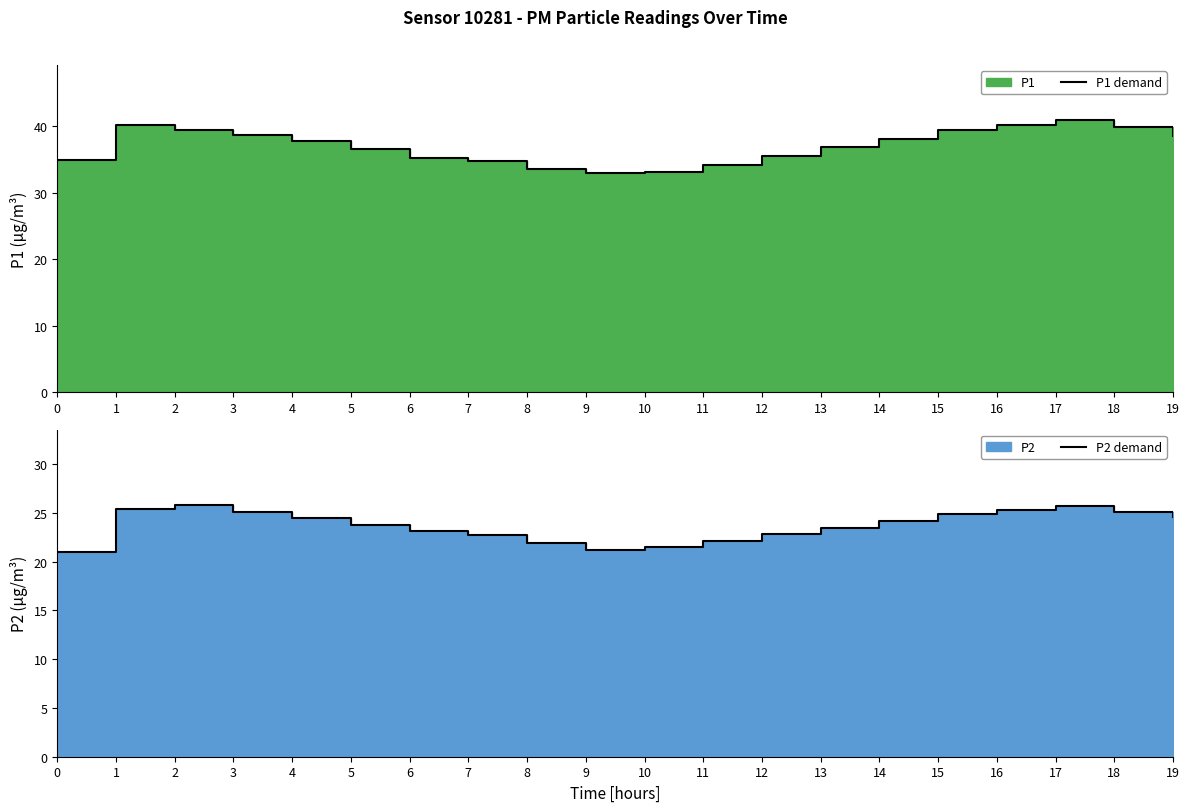

The value of P1 demand at 18 is 39.8. True or false?

True